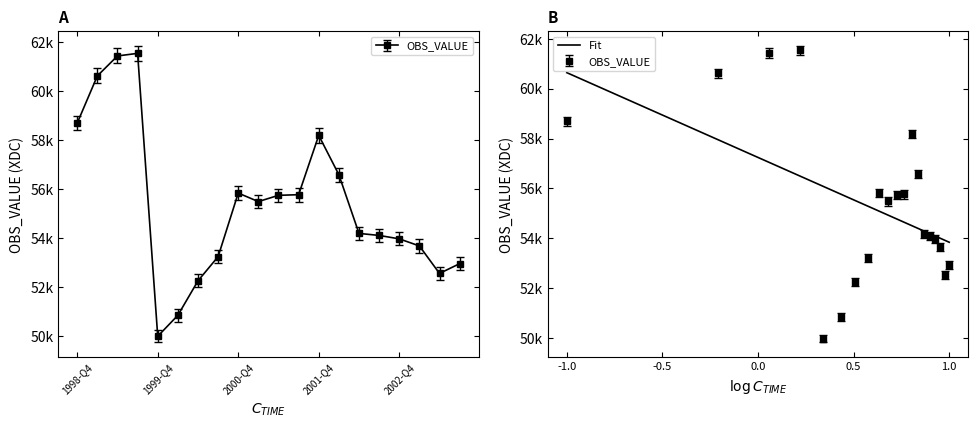

What is the label of the 20th point from the right?

1998-Q4